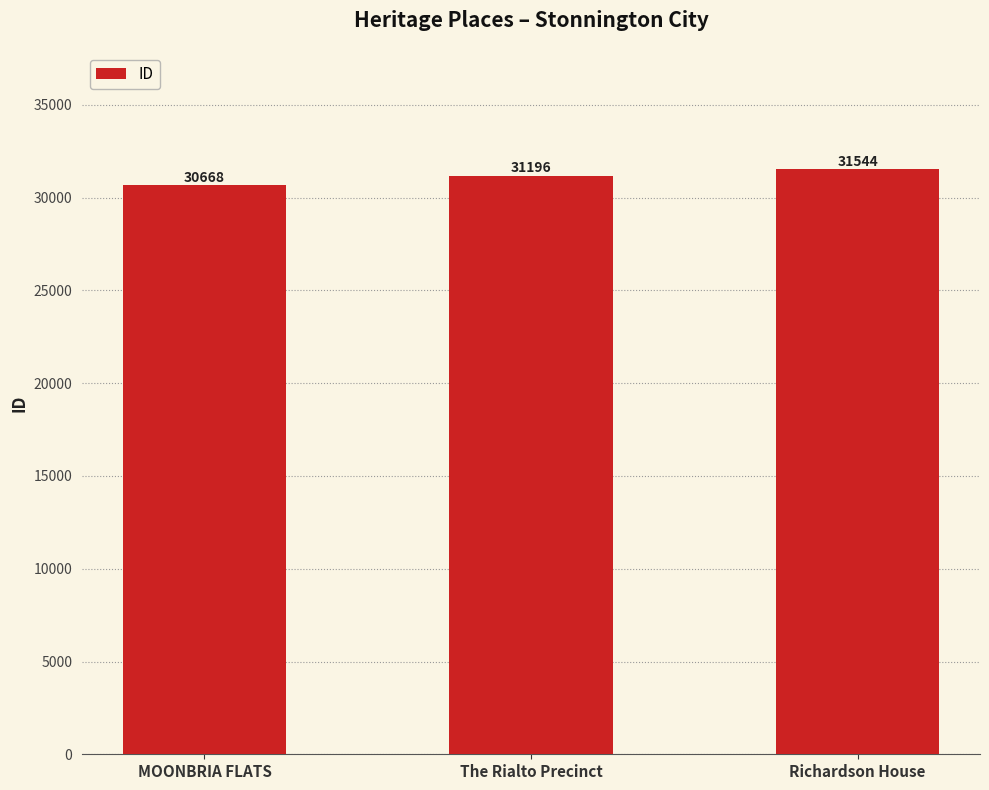

What is the label of the 3rd bar from the right?

MOONBRIA FLATS